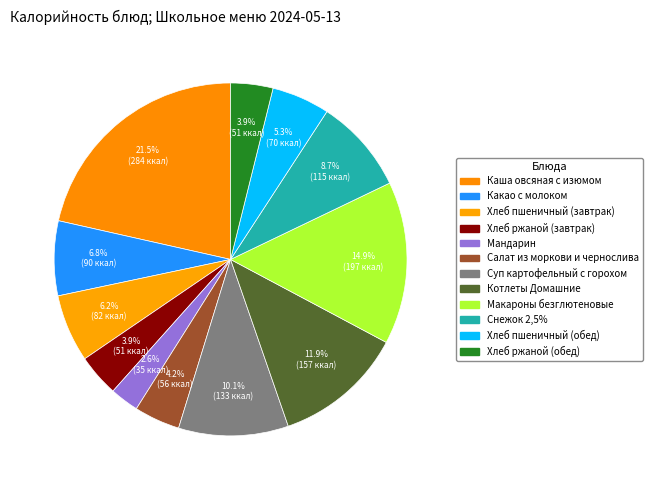

To the nearest percent, what percentage of the pie is Хлеб ржаной (обед)?

4%